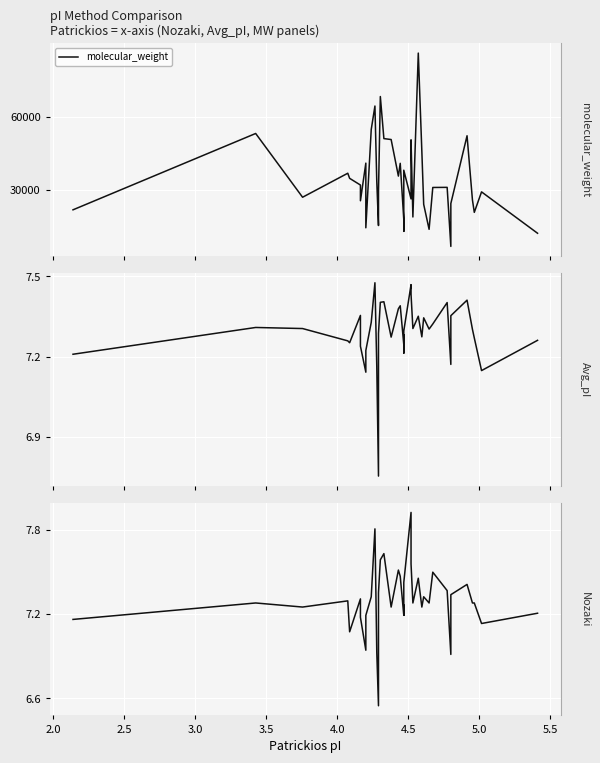

How many lines are shown in the chart?

3